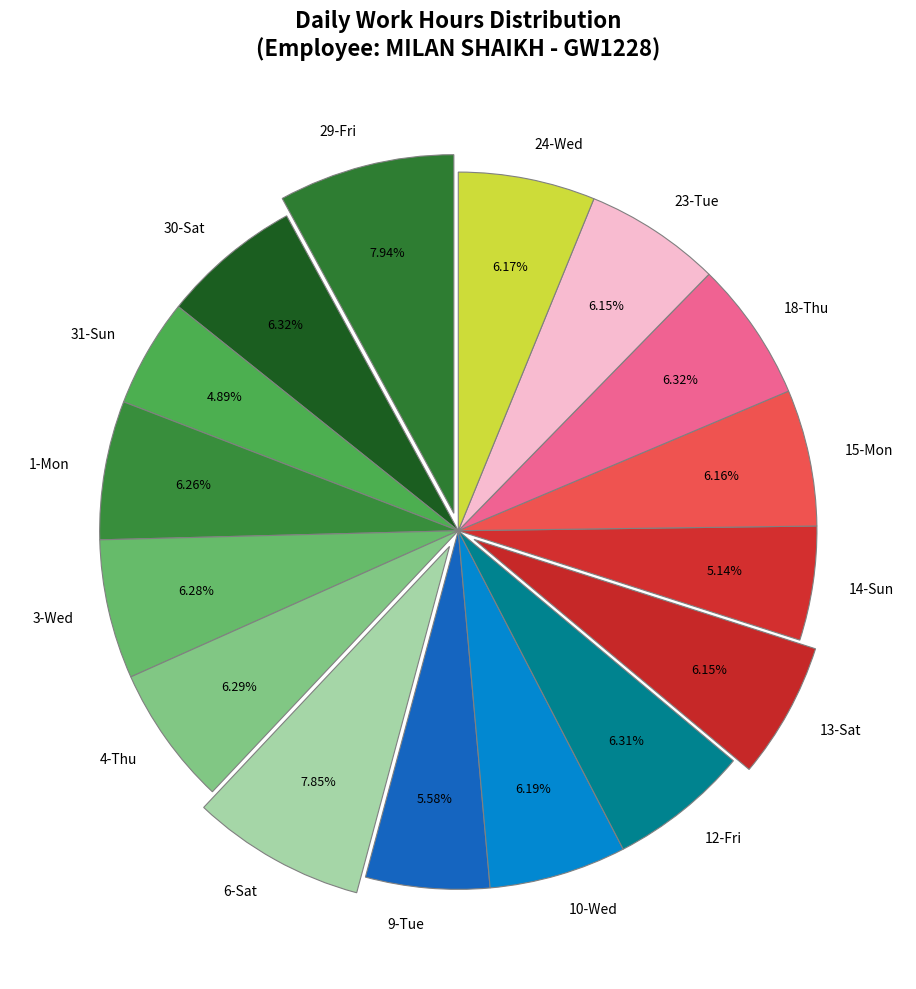

How many segments does this pie chart have?

16